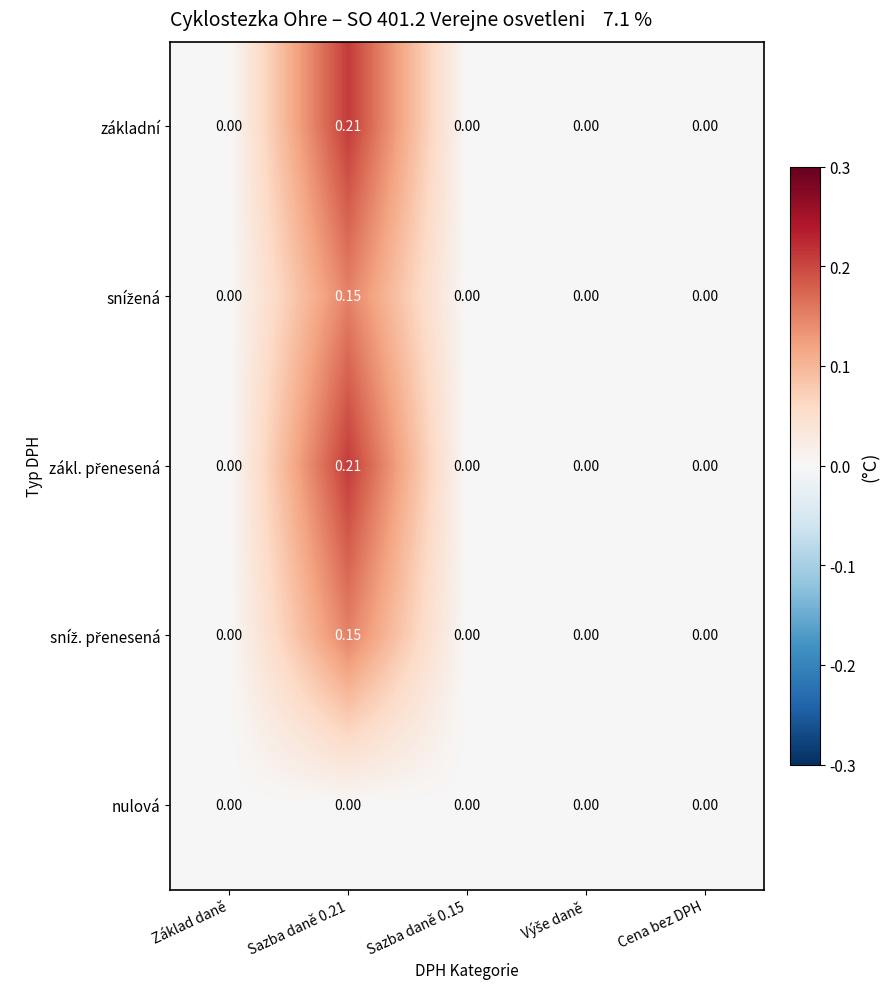

Which series changed the most between Sazba daně 0.15 and Cena bez DPH?

základní